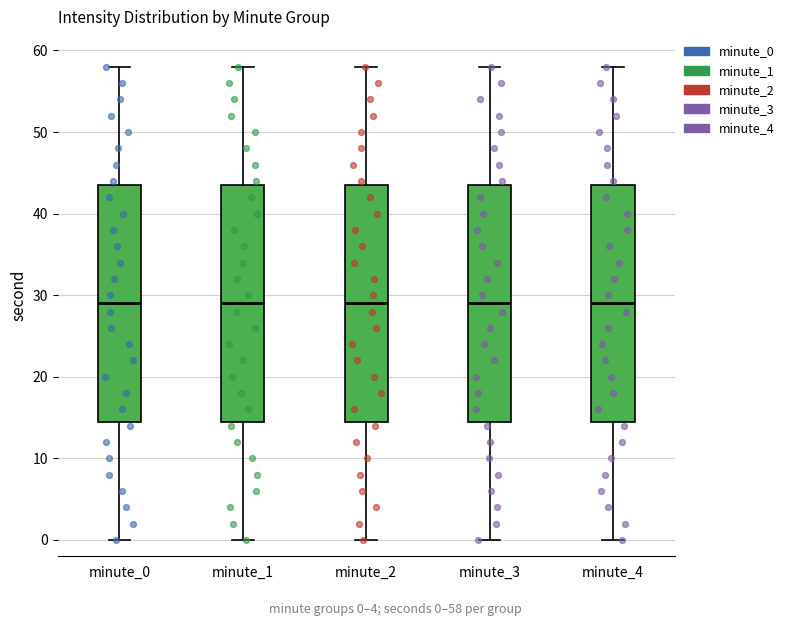

Reading left to right, read every box against the y-axis: the position of its median line, the range the box covers, and the ends of its whiskers. The values are not printed on the chart, so give them approximately, as read against the axis.

minute_0: median 29, box 15 to 44, whiskers 0 to 58
minute_1: median 29, box 15 to 44, whiskers 0 to 58
minute_2: median 29, box 15 to 44, whiskers 0 to 58
minute_3: median 29, box 15 to 44, whiskers 0 to 58
minute_4: median 29, box 15 to 44, whiskers 0 to 58